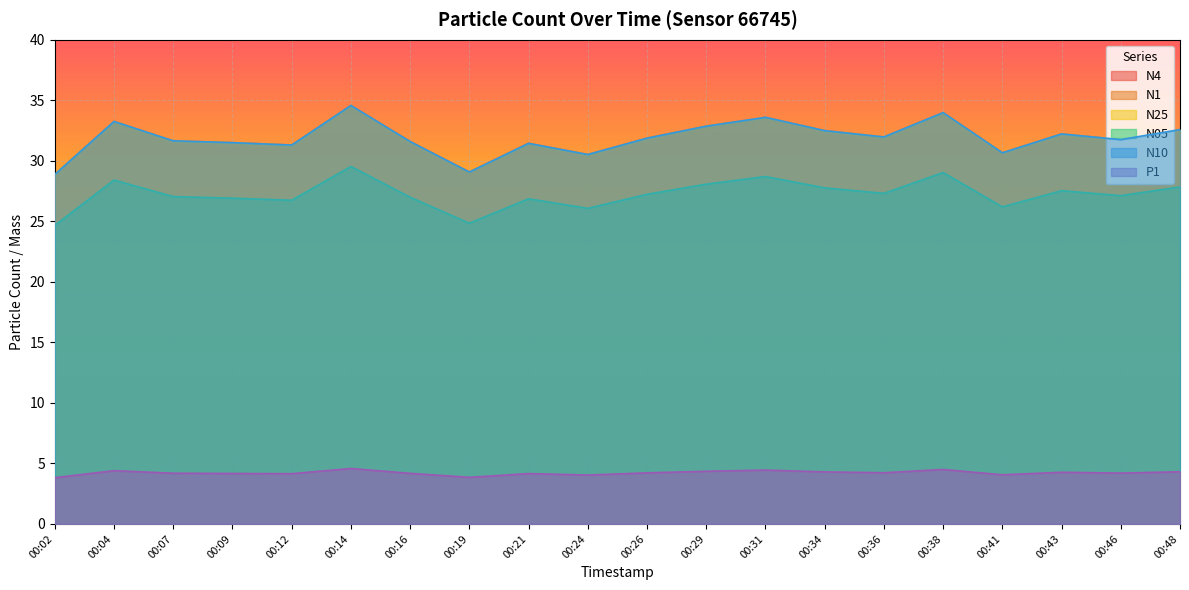

What is the highest value of the N1 series?

34.4